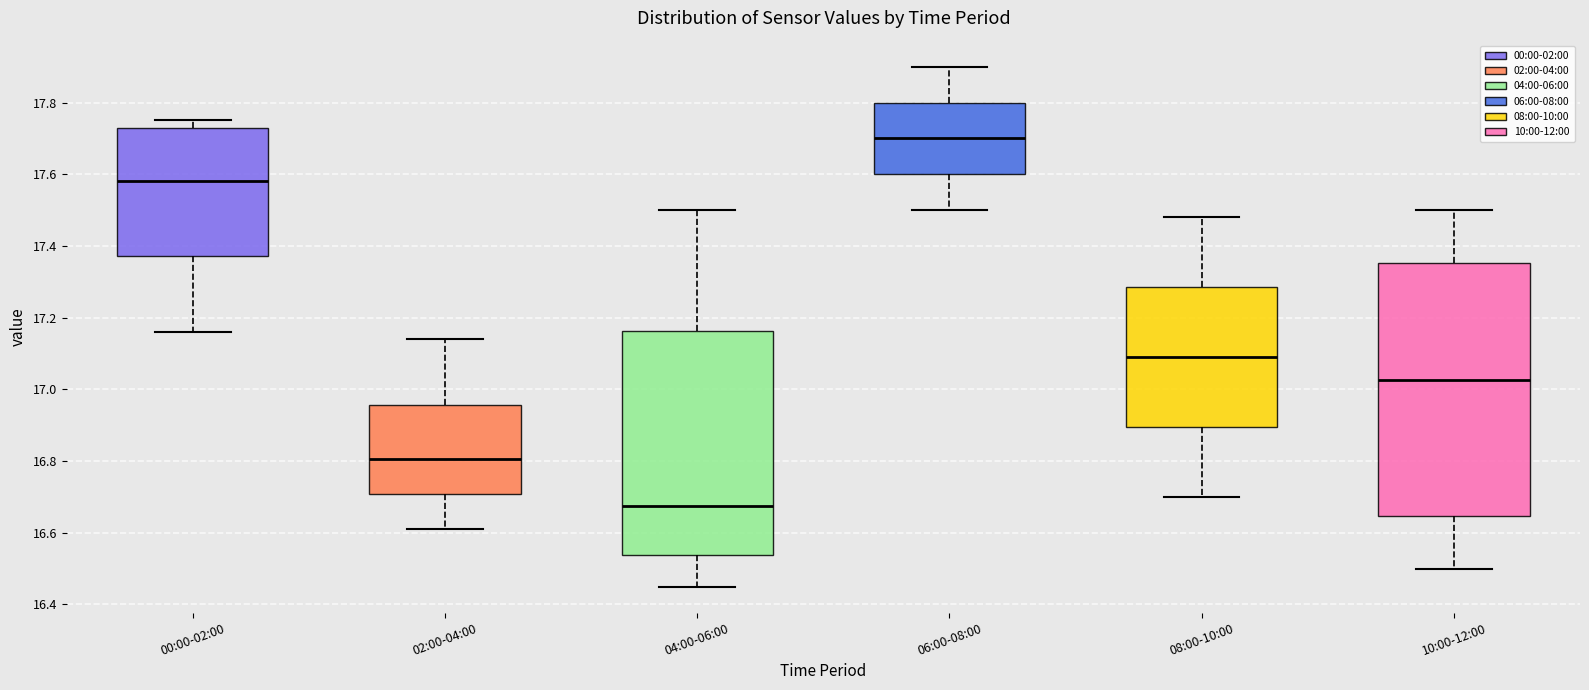

Which box is the tallest, from its lower edge to its upper edge?

10:00-12:00